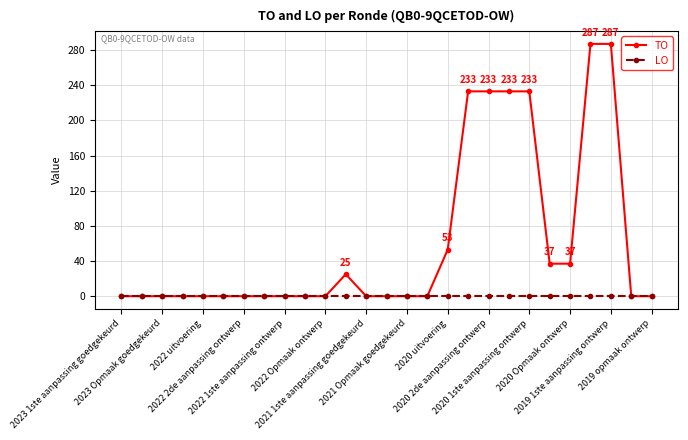

Reading left to right, list all the values displayed in this chart.

TO: 0	0	0	0	0	0	0	0	0	0	0	25	0	0	0	0	53	233	233	233	233	37	37	287	287	0	0
LO: 0	0	0	0	0	0	0	0	0	0	0	0	0	0	0	0	0	0	0	0	0	0	0	0	0	0	0